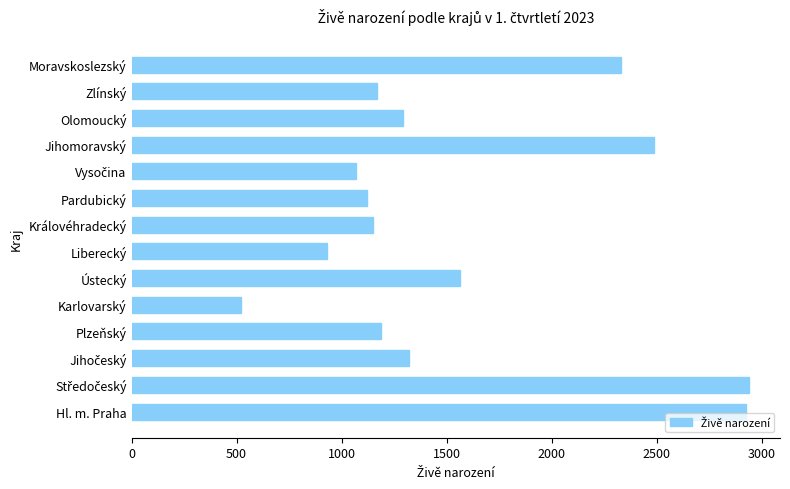

How many data points are less than 1295?

7